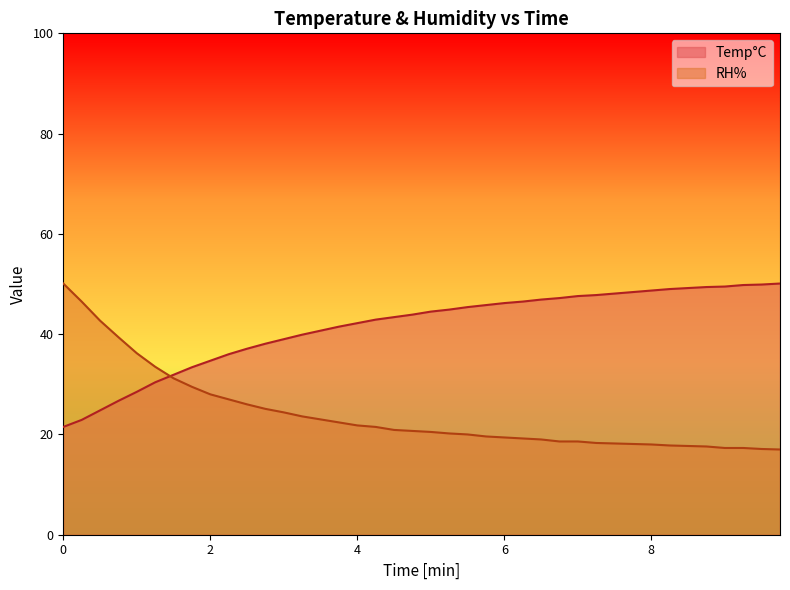

Where does the Temp°C series first go above 44?

5.0